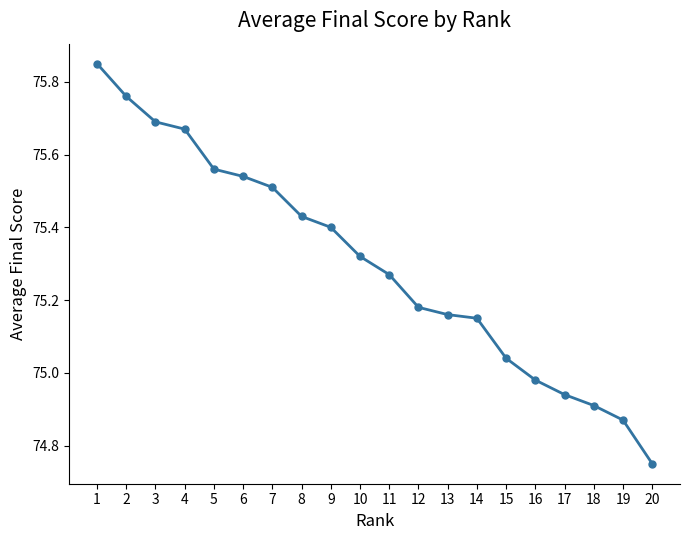

Which category has the lowest value across all series?

20